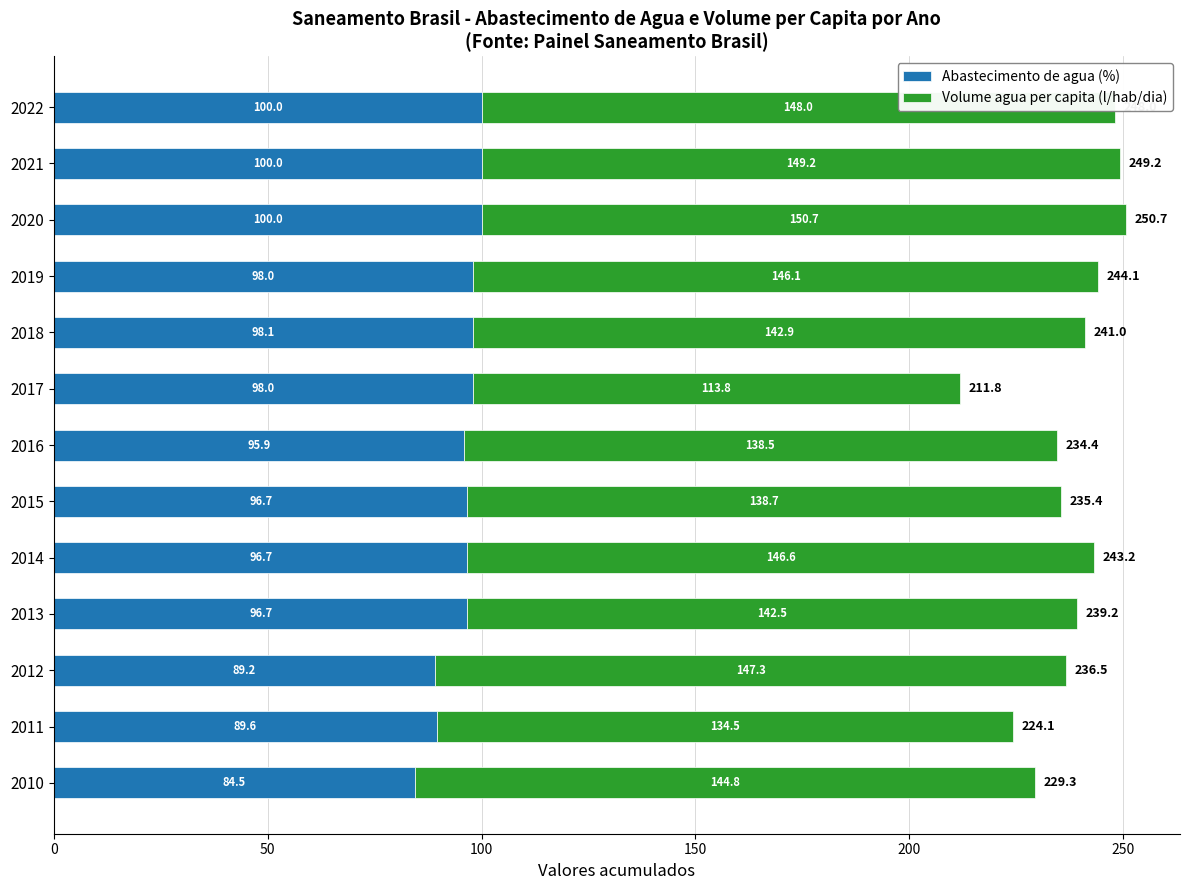

What is the sum of the Abastecimento de agua (%) values at 2019 and 2012?

187.2